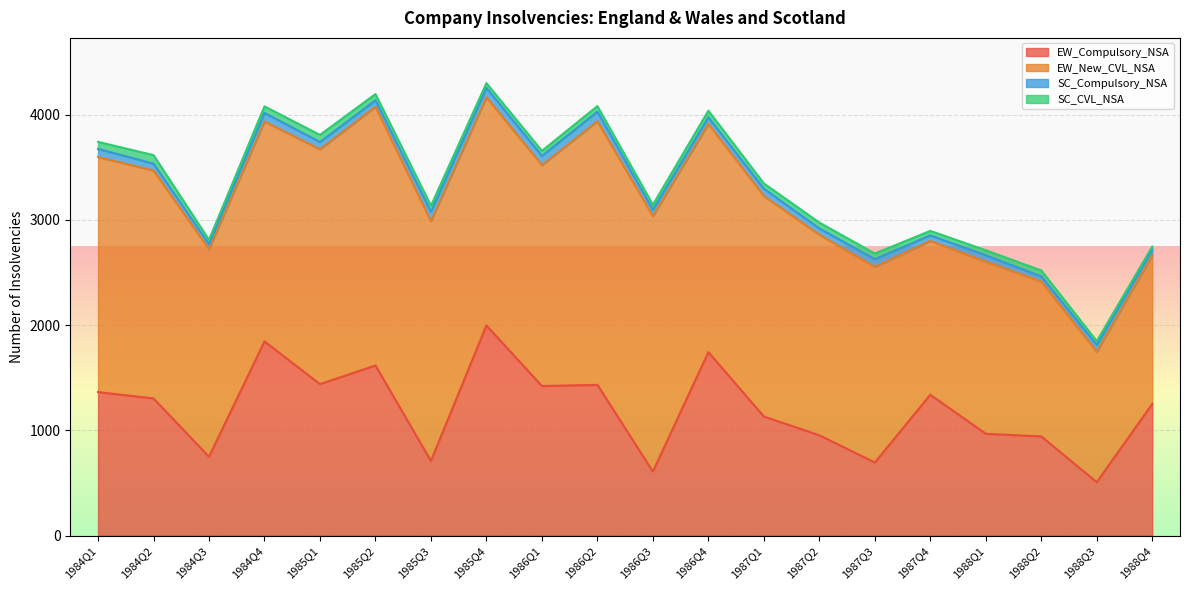

At 1985Q4, list the series in order from largest to smallest.

EW_New_CVL_NSA, EW_Compulsory_NSA, SC_Compulsory_NSA, SC_CVL_NSA